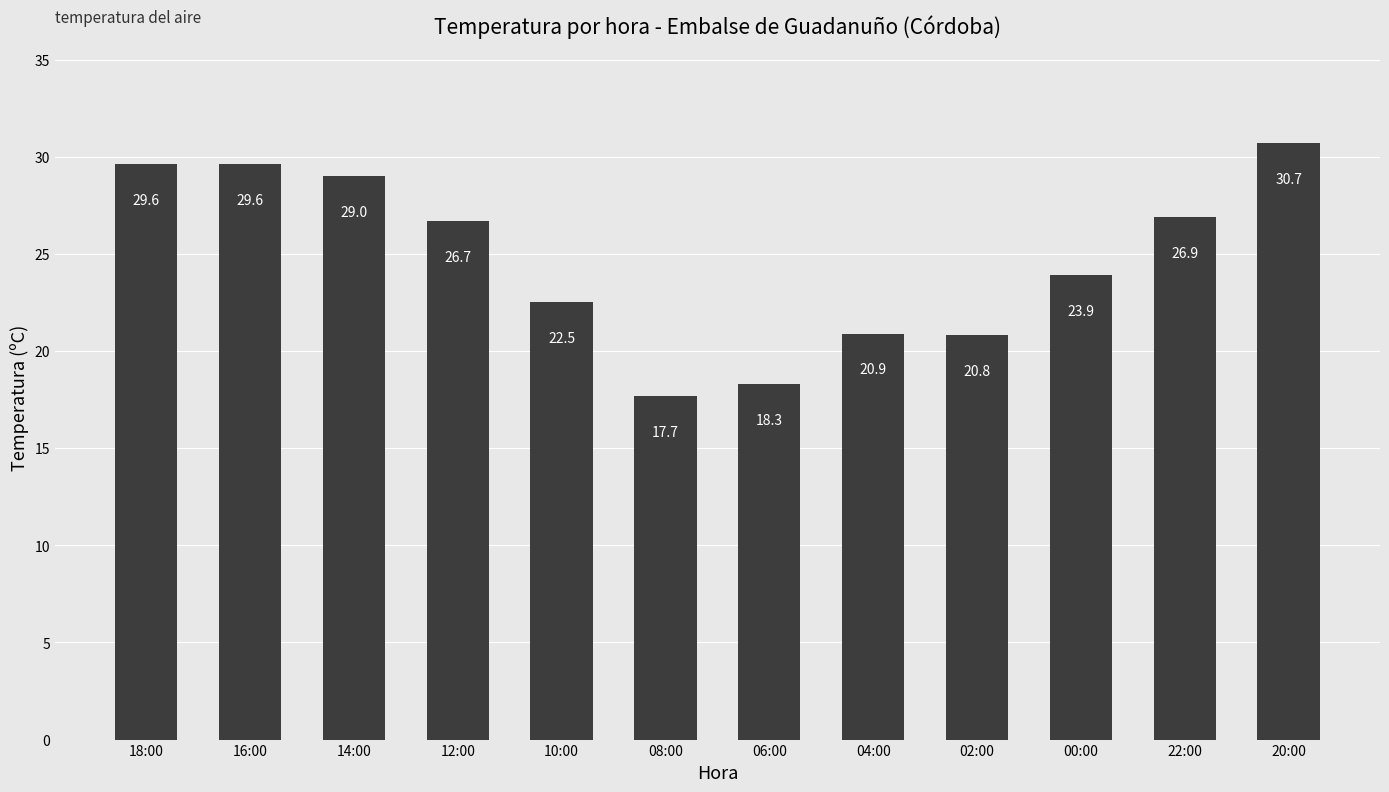

Reading right to left, extract all data points from this chart.

20:00=30.7	22:00=26.9	00:00=23.9	02:00=20.8	04:00=20.9	06:00=18.3	08:00=17.7	10:00=22.5	12:00=26.7	14:00=29.0	16:00=29.6	18:00=29.6